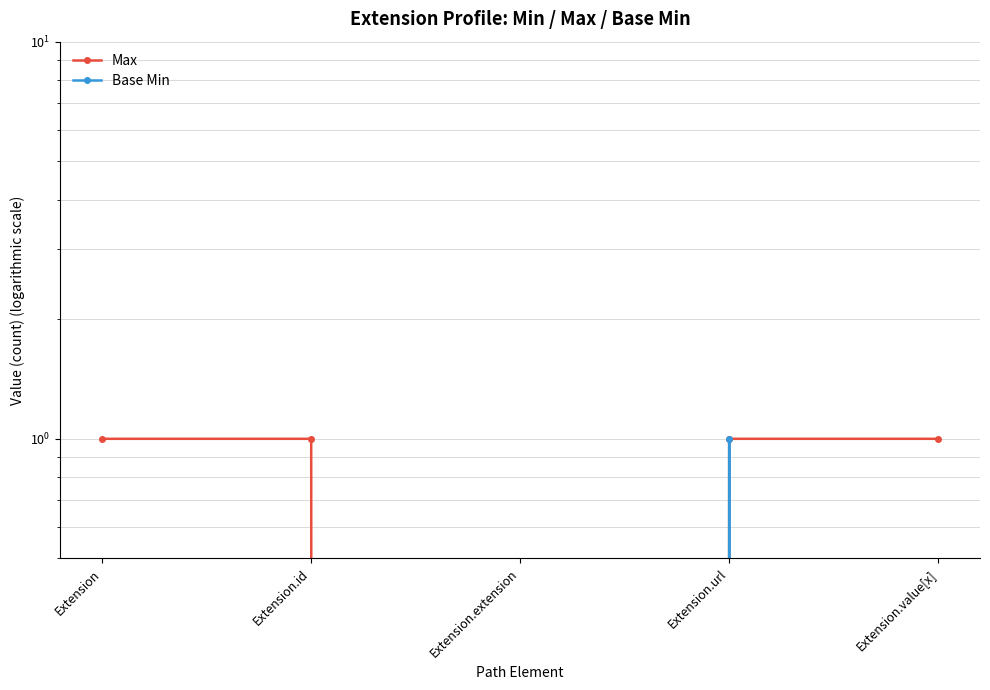

Which has a higher value, Extension.value[x] or Extension.extension?

Extension.value[x]